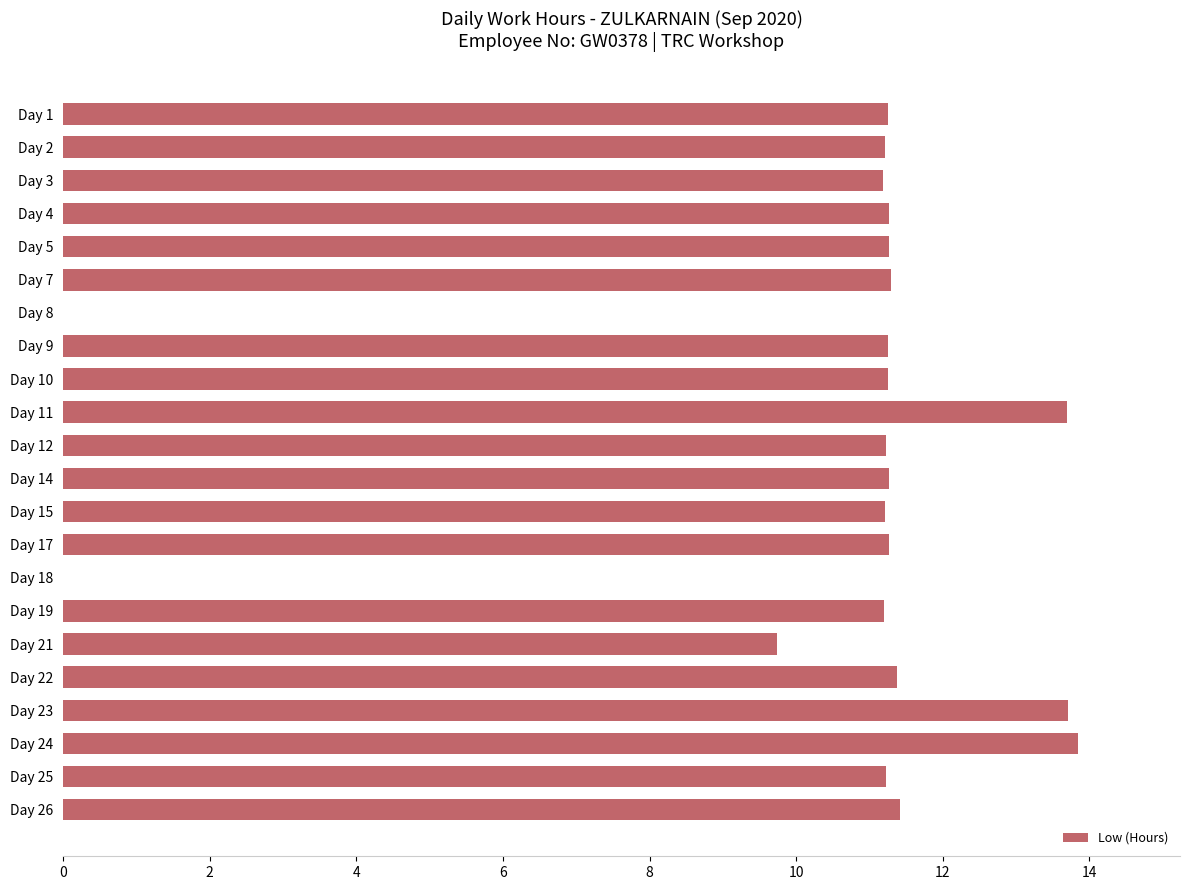

True or false: the data shows 16.9 at Day 25.

False